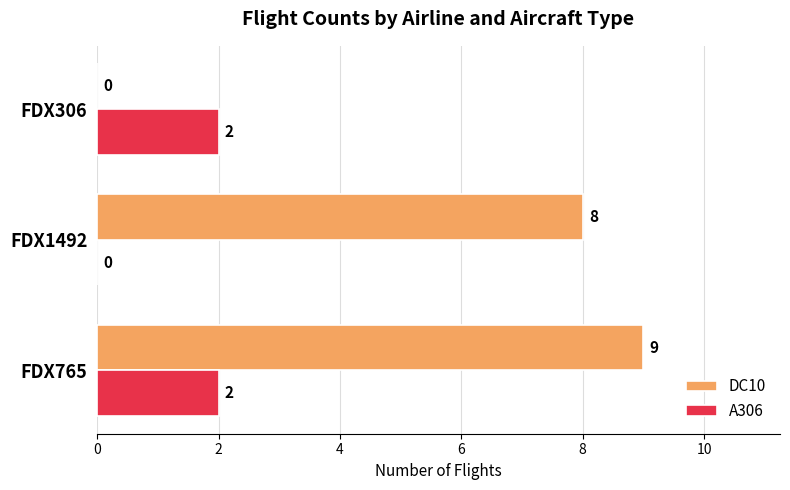

The value of DC10 at FDX765 is 9. True or false?

True